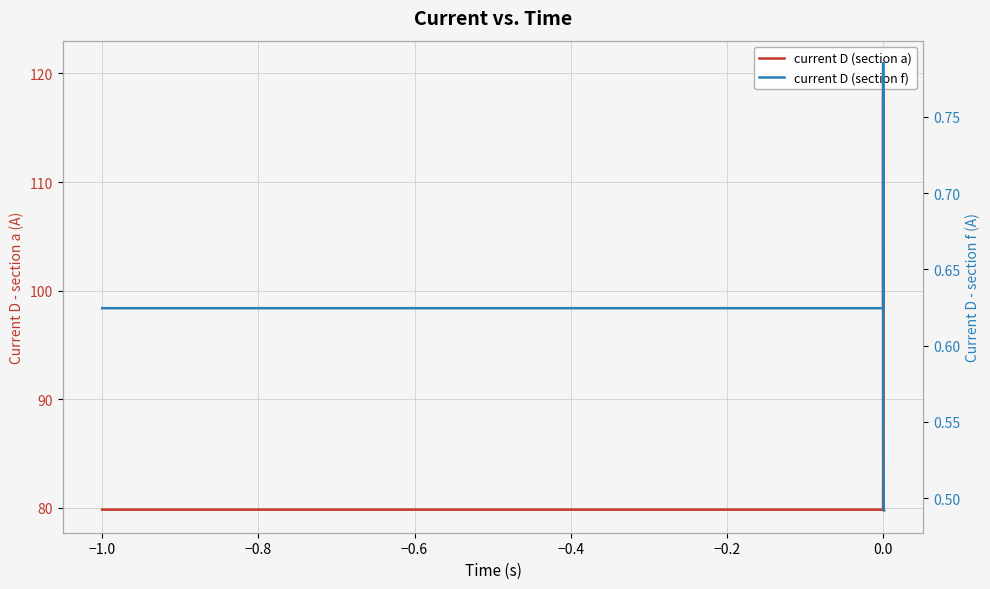

Rank the series by their maximum value, from highest to lowest.

current D (section a), current D (section f)